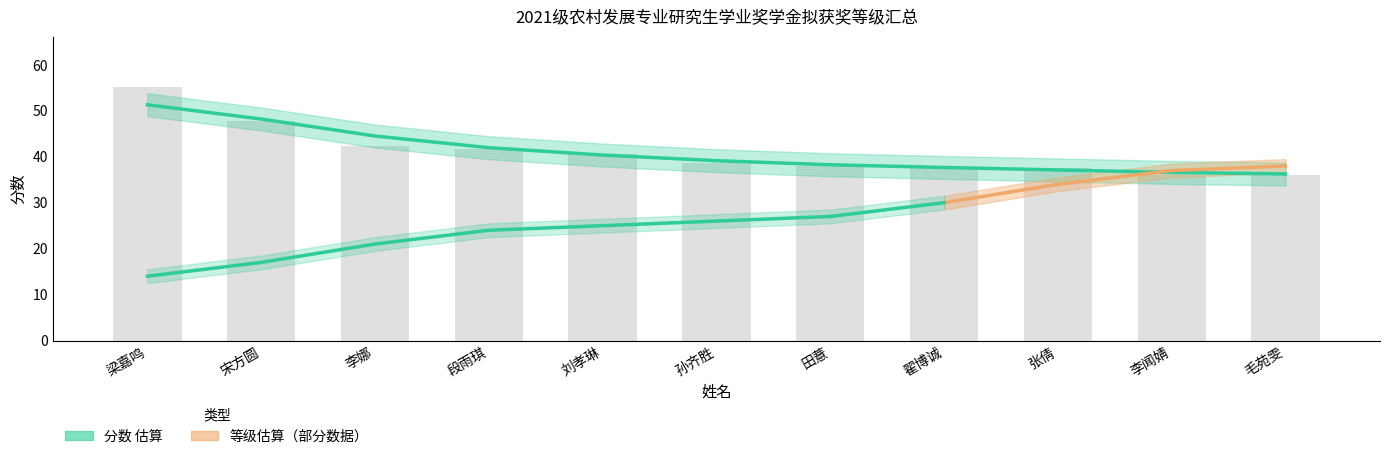

What is the label of the 9th bar from the right?

李娜